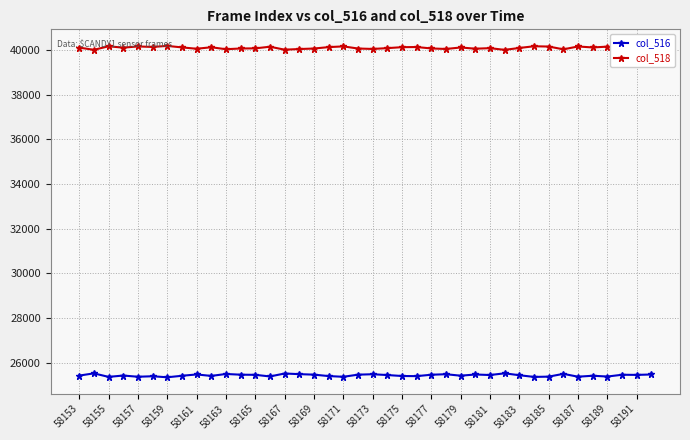

What is the value of the col_516 point at the 37th from the left?

25387